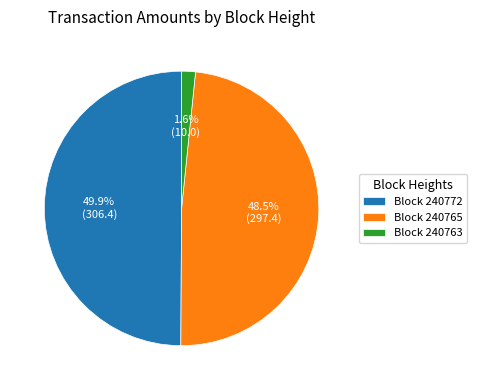

Which has a higher value, Block 240763 or Block 240772?

Block 240772